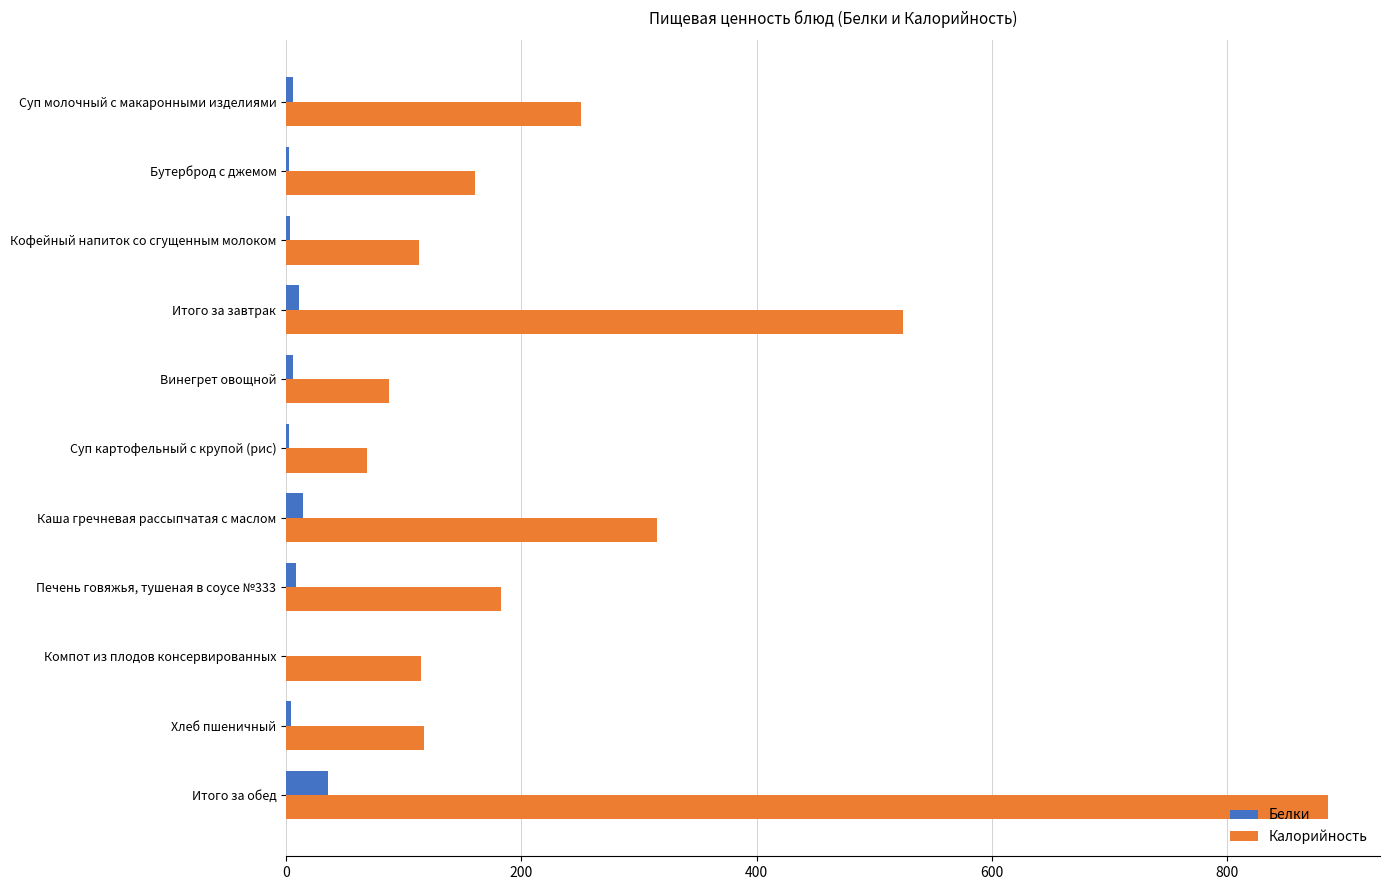

What is the sum of all Калорийность values?

2820.8